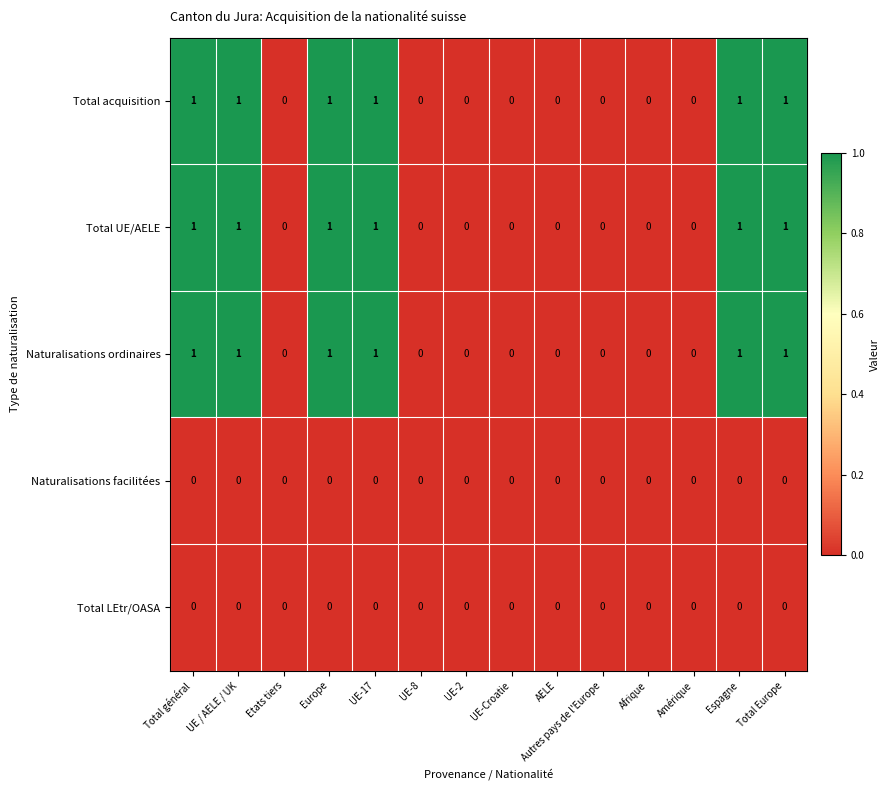

How many data points does each series have?

14